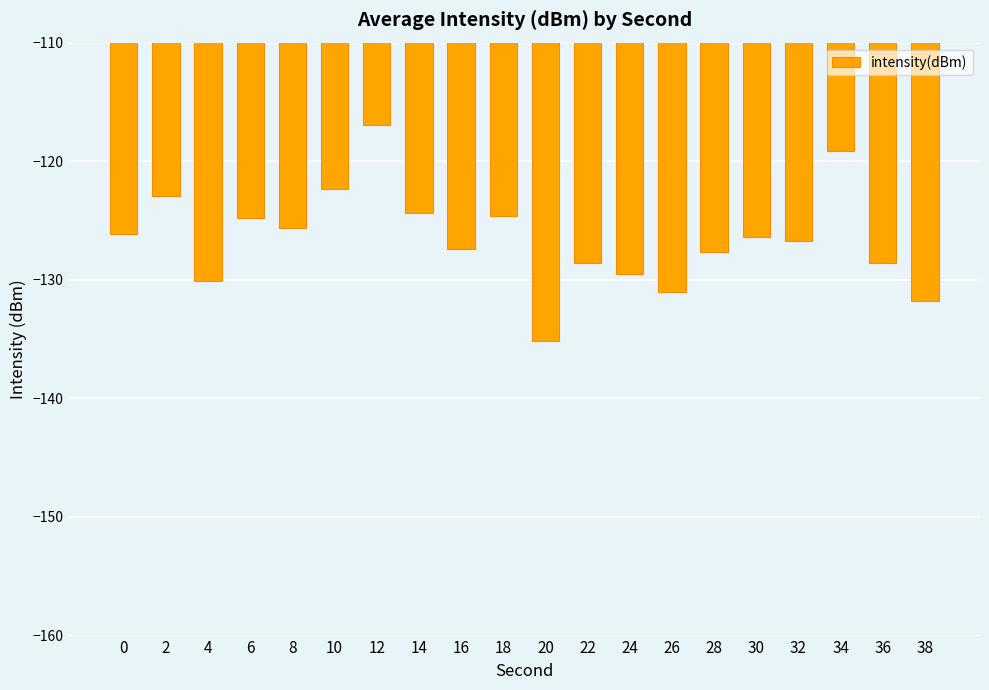

How many data points does each series have?

20